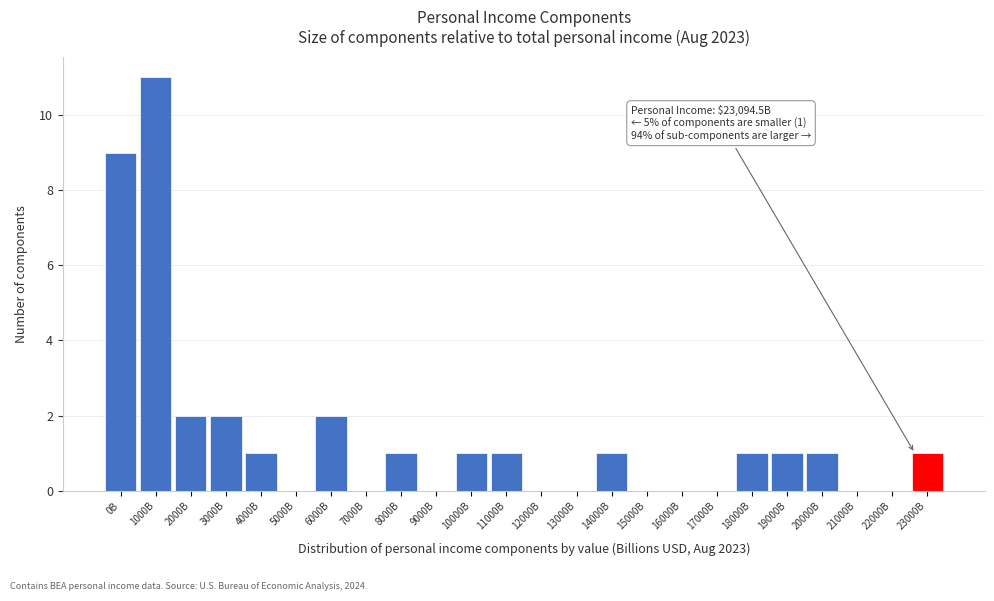

Reading left to right, list all the values displayed in this chart.

0B=9	1000B=11	2000B=2	3000B=2	4000B=1	5000B=0	6000B=2	7000B=0	8000B=1	9000B=0	10000B=1	11000B=1	12000B=0	13000B=0	14000B=1	15000B=0	16000B=0	17000B=0	18000B=1	19000B=1	20000B=1	21000B=0	22000B=0	23000B=1